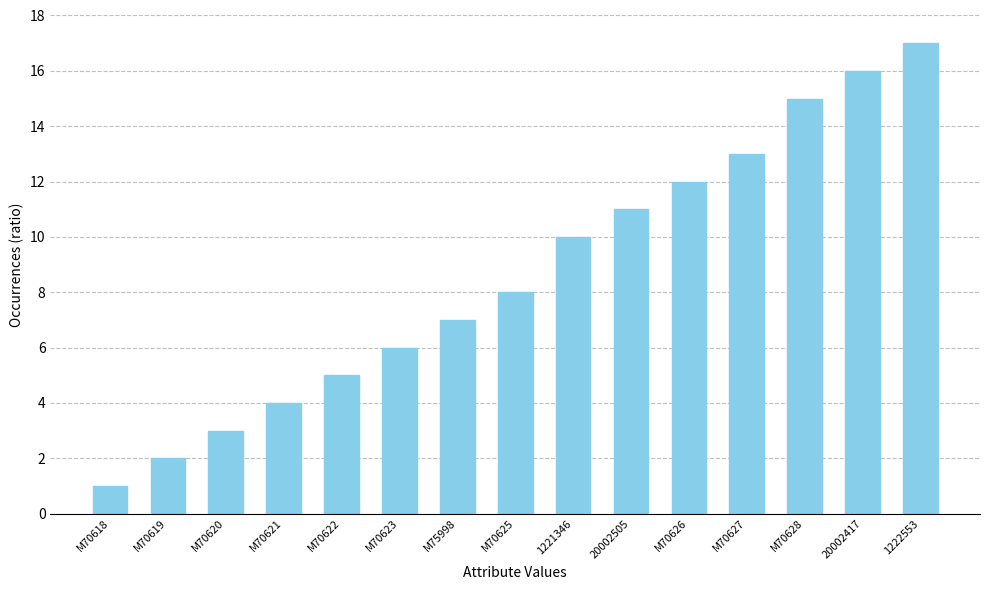

Rank the categories by value from lowest to highest.

M70618, M70619, M70620, M70621, M70622, M70623, M75998, M70625, 1221346, 20002505, M70626, M70627, M70628, 20002417, 1222553